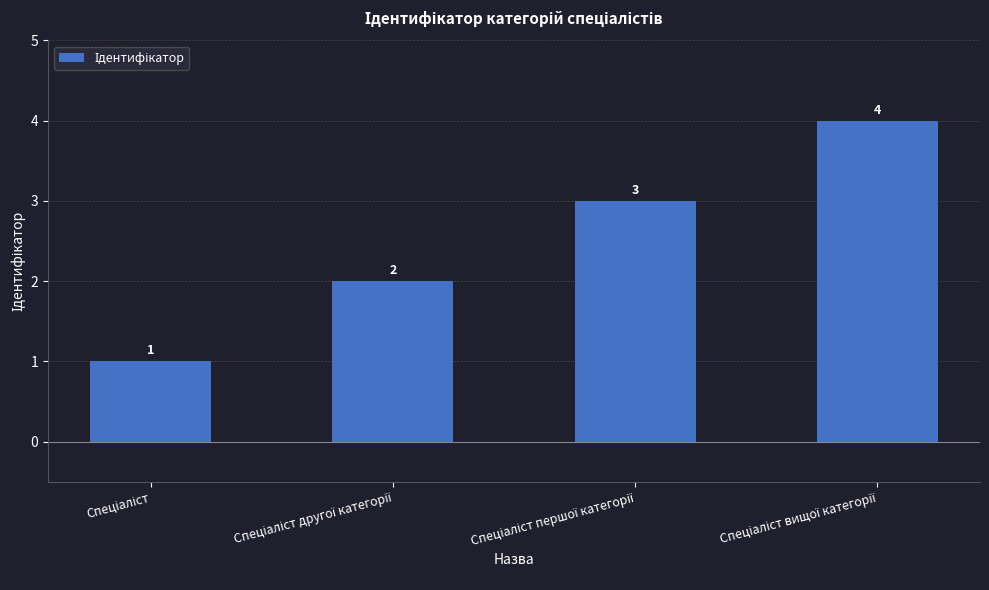

What is the maximum value shown in the chart?

4